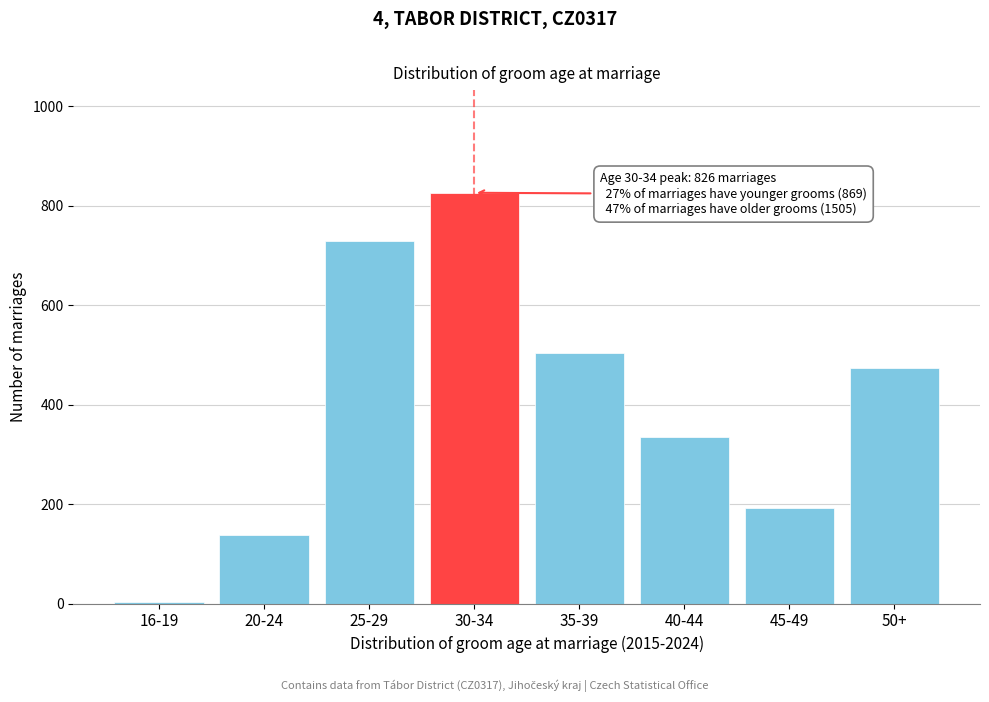

Reading left to right, list all the values displayed in this chart.

16-19=3	20-24=137	25-29=729	30-34=826	35-39=504	40-44=335	45-49=192	50+=474